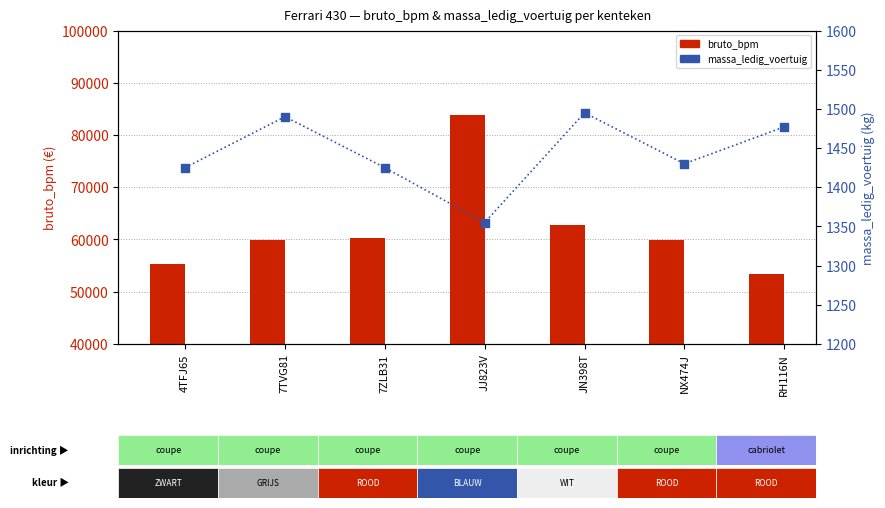

At which category is the sum across all series the highest?

JJ823V